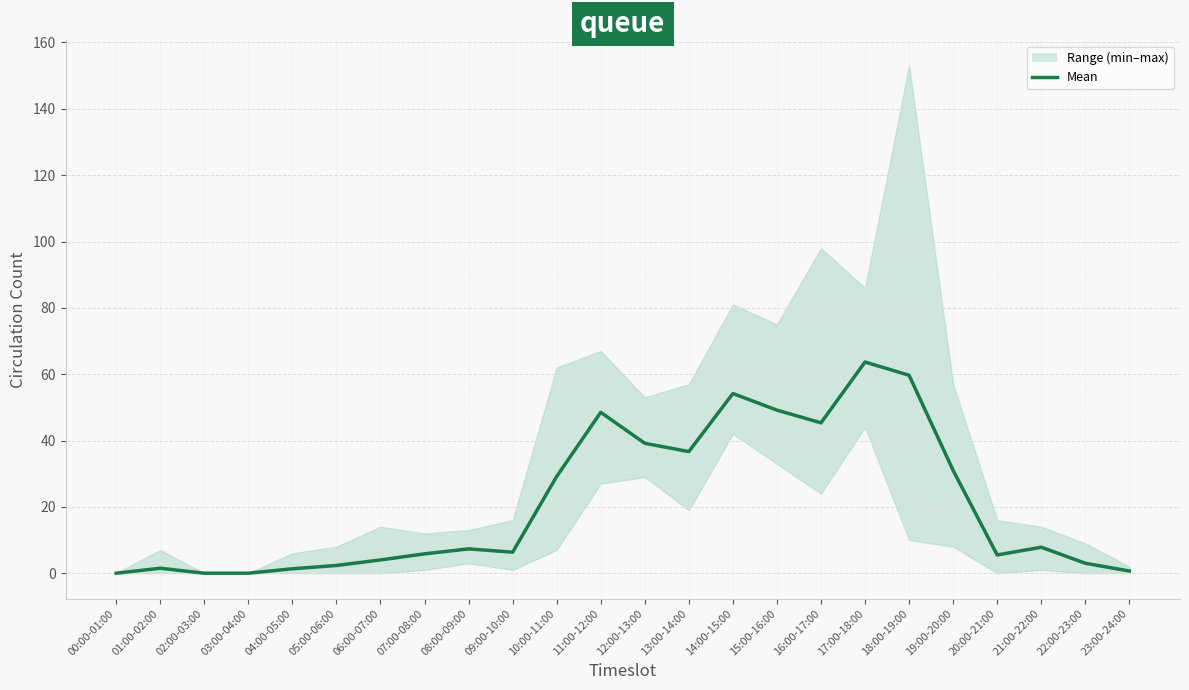

Which category has the highest value across all series?

17:00-18:00